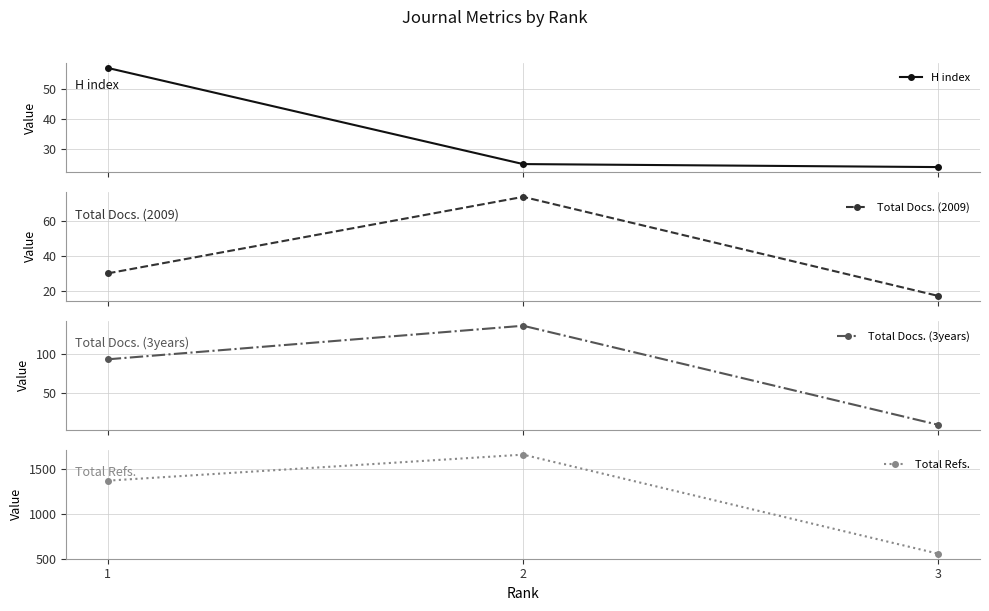

What is the value of the Total Docs. (2009) point at the 1st from the left?

30